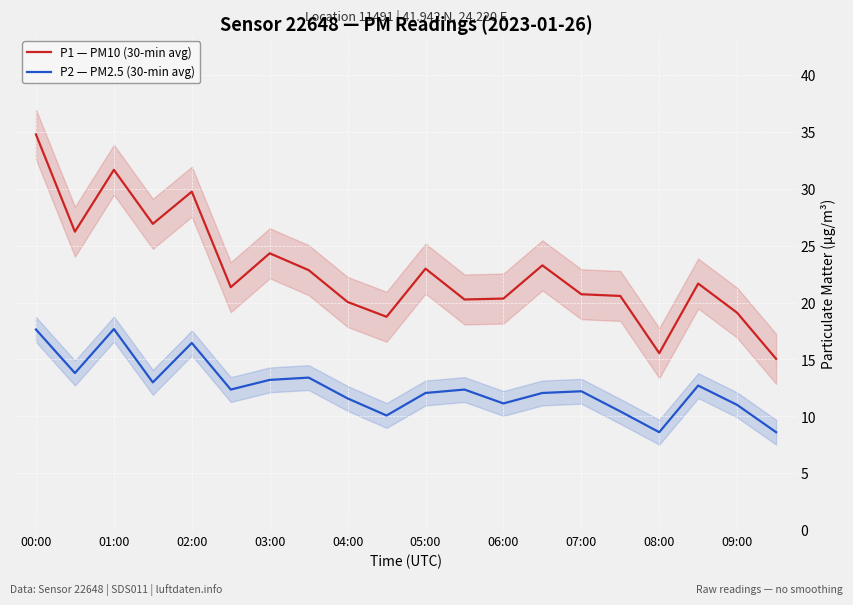

What is the maximum value for P2 — PM2.5 (30-min avg)?

17.7